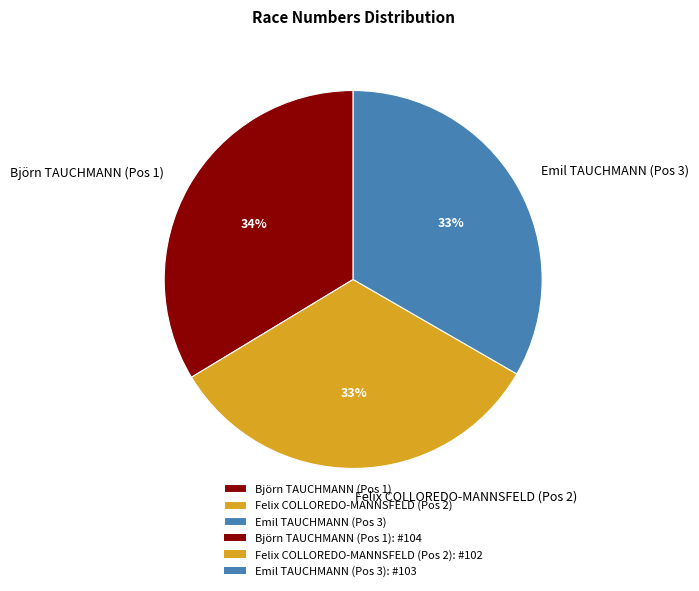

Is it true that Emil TAUCHMANN (Pos 3) is 43% of the pie?

False